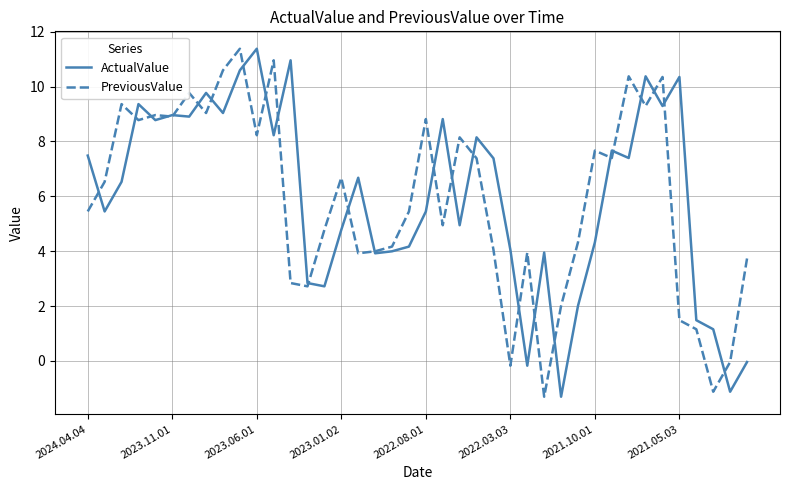

What is the minimum value for PreviousValue?

-1.3